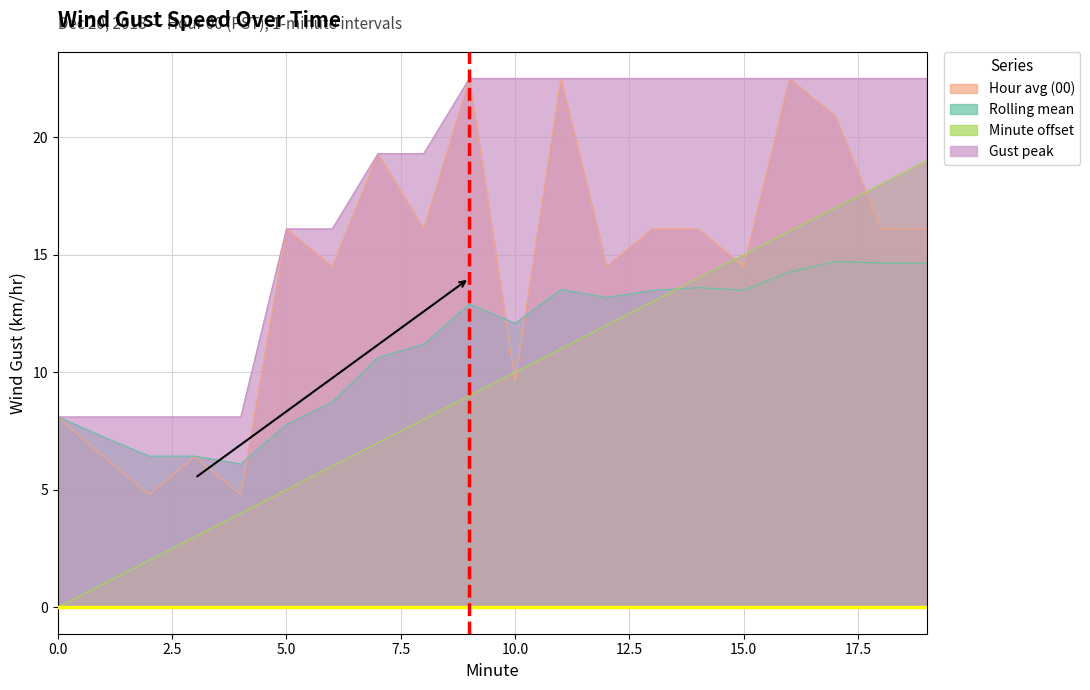

Rank the categories by Gust peak value from lowest to highest.

0, 1, 2, 3, 4, 5, 6, 7, 8, 9, 10, 11, 12, 13, 14, 15, 16, 17, 18, 19